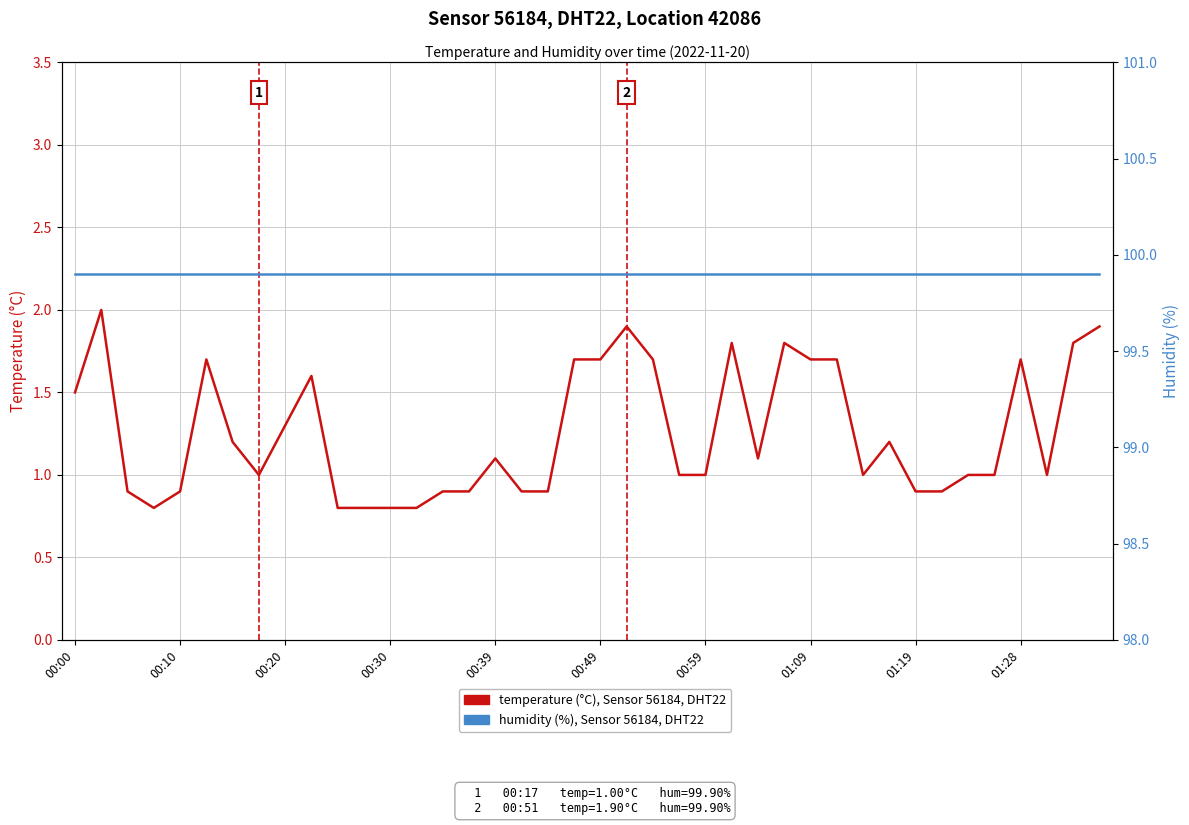

What is the total value across all series at 35?

100.9